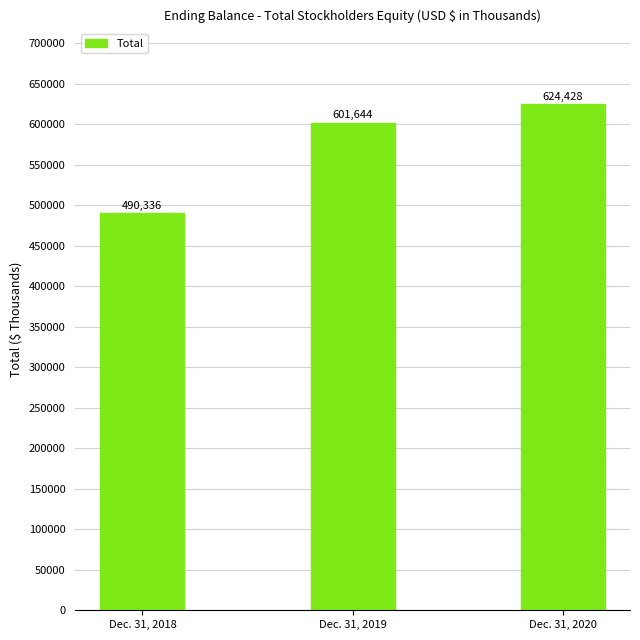

What is the greatest value displayed?

624428